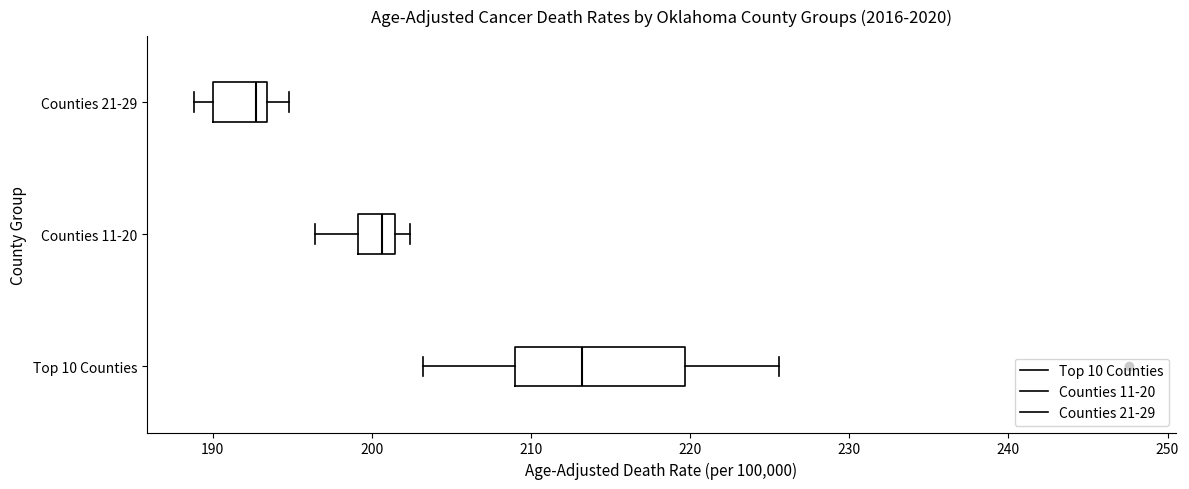

Where is the left edge of the box for Counties 21-29 on the x-axis? The values are not printed on the chart, so give them approximately, as read against the axis.

190